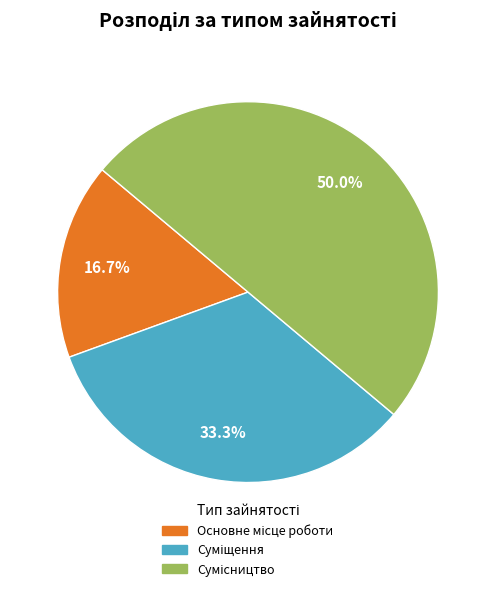

The Основне місце роботи slice represents 17% of the pie. True or false?

True